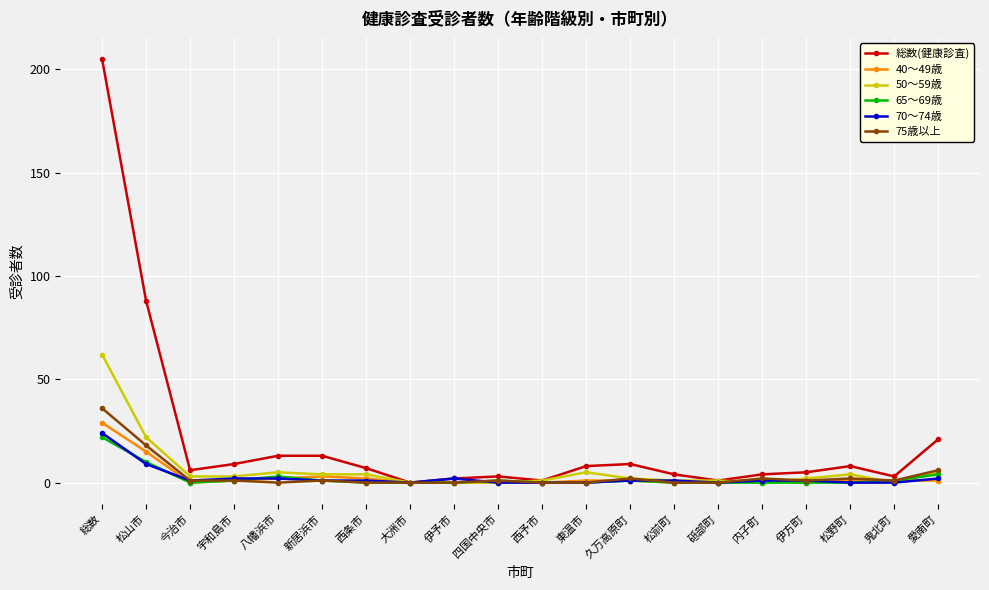

What is the average value of the 70～74歳 series?

2